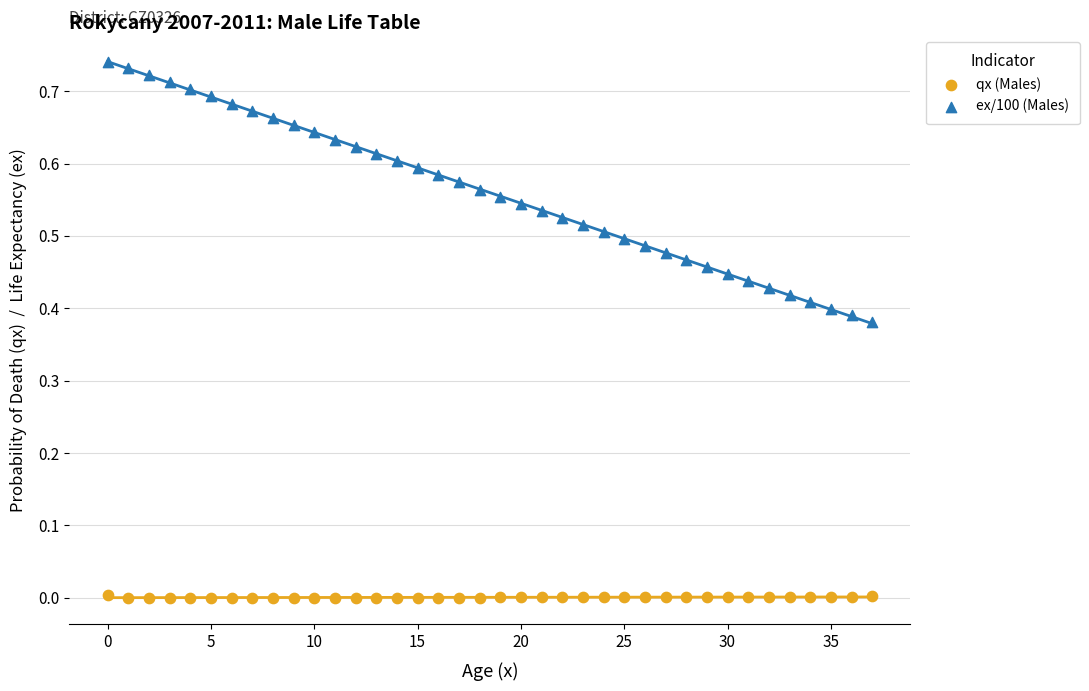

Which series reaches the maximum Y coordinate?

ex/100 (Males)